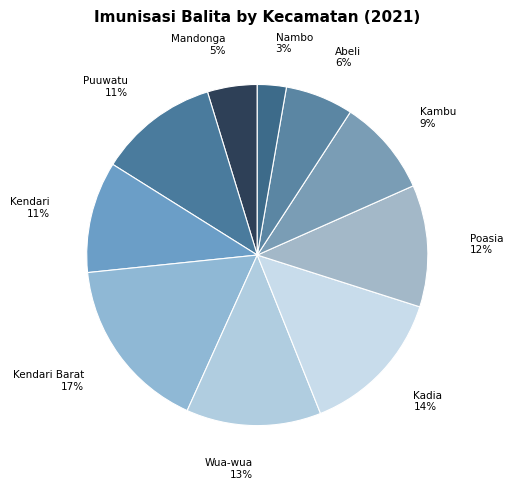

To the nearest percent, what is the difference between the largest and smallest slice percentages?

14%